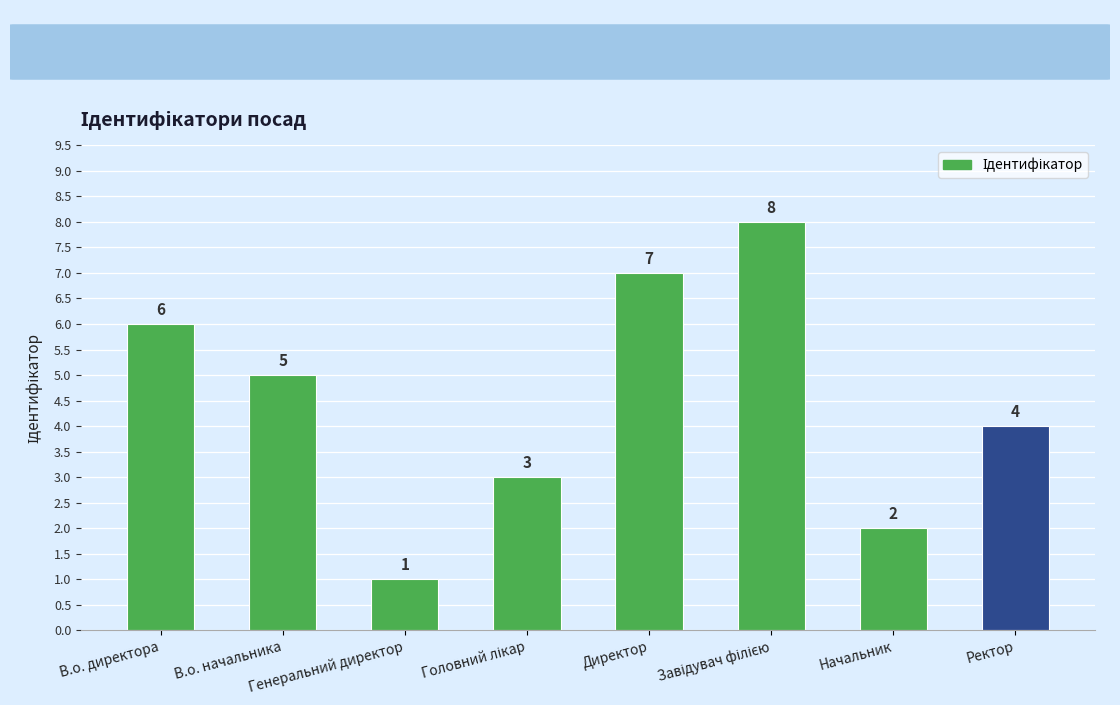

What is the maximum value shown in the chart?

8